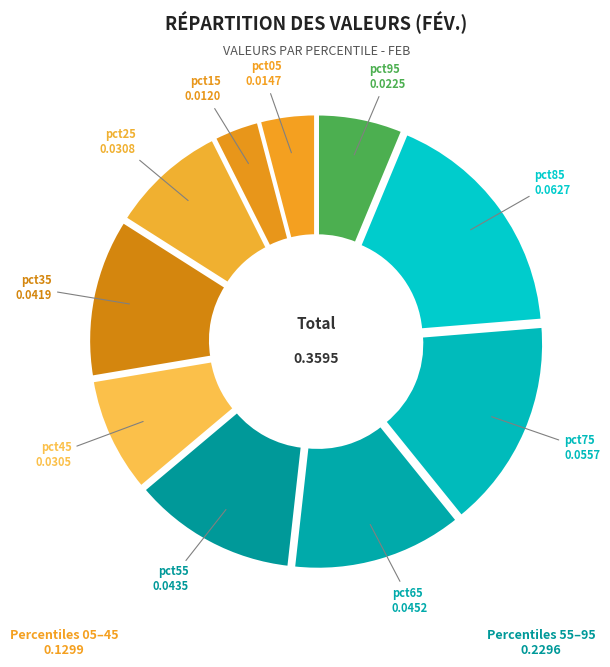

Does pct85 account for over 50% of the chart?

No